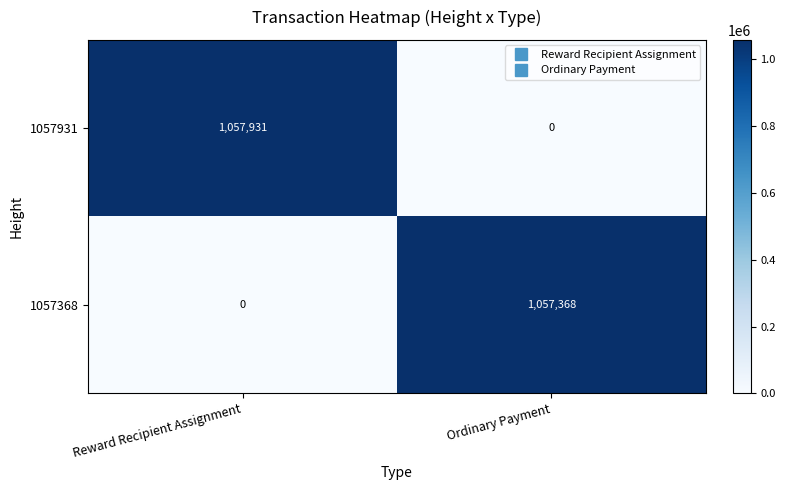

What is the sum of the 1057368 values at Ordinary Payment and Reward Recipient Assignment?

1057368